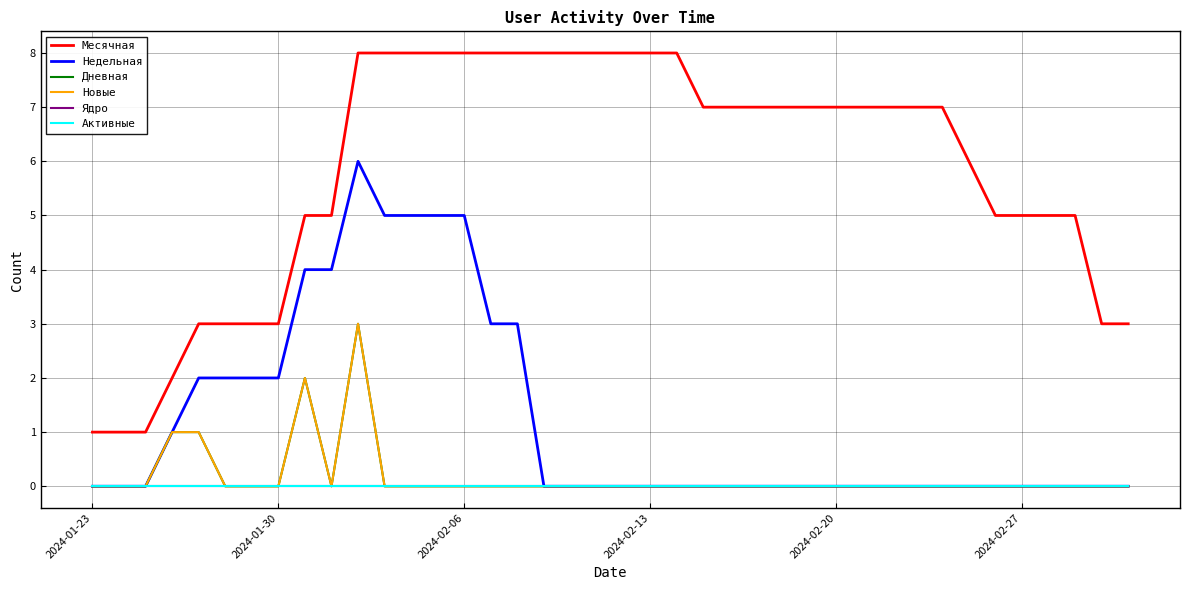

Does the chart have visible grid lines?

Yes